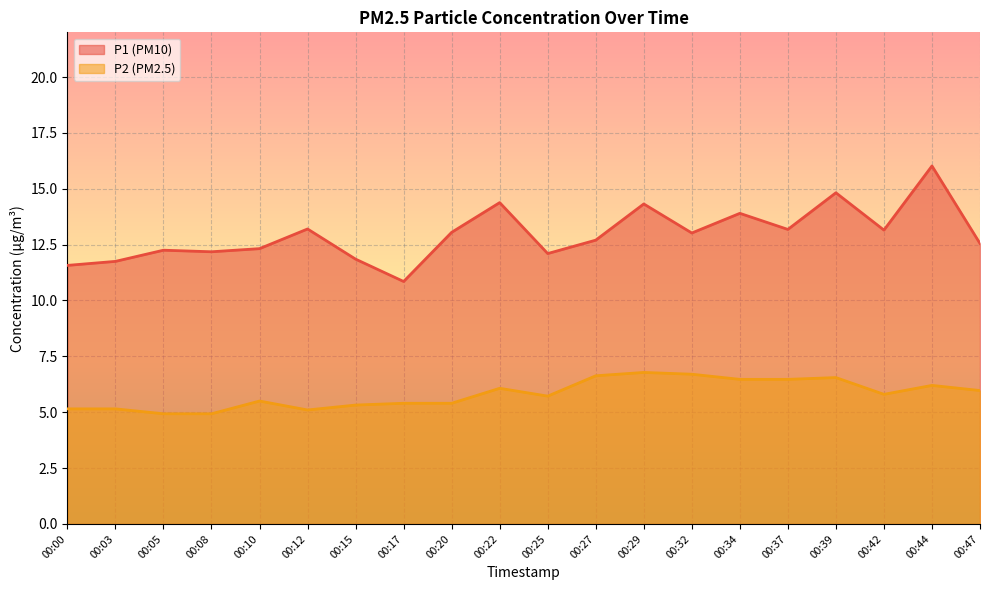

Read the P2 line value at 00:32.

6.7